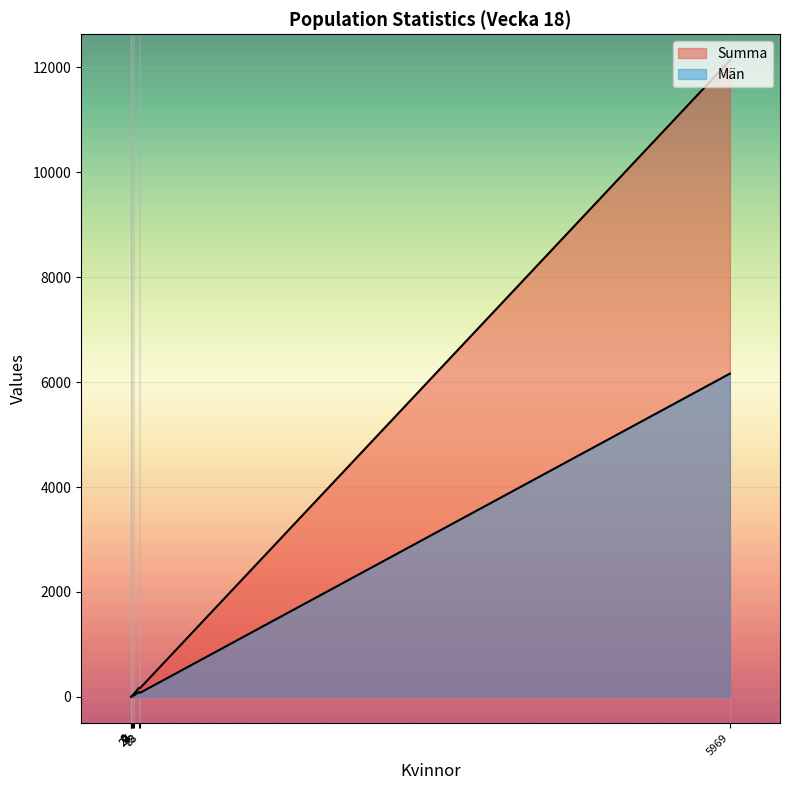

At how many categories does at least one series exceed 10250?

1